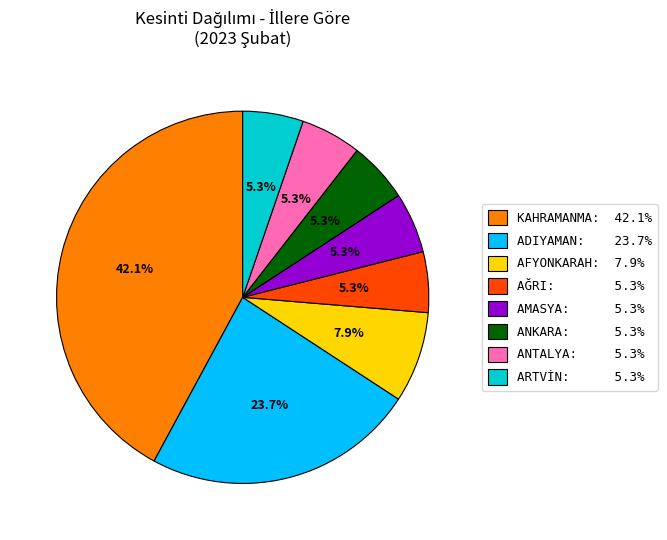

What is the ratio of the value at AĞRI: 5.3% to the value at AFYONKARAH: 7.9%?

0.7